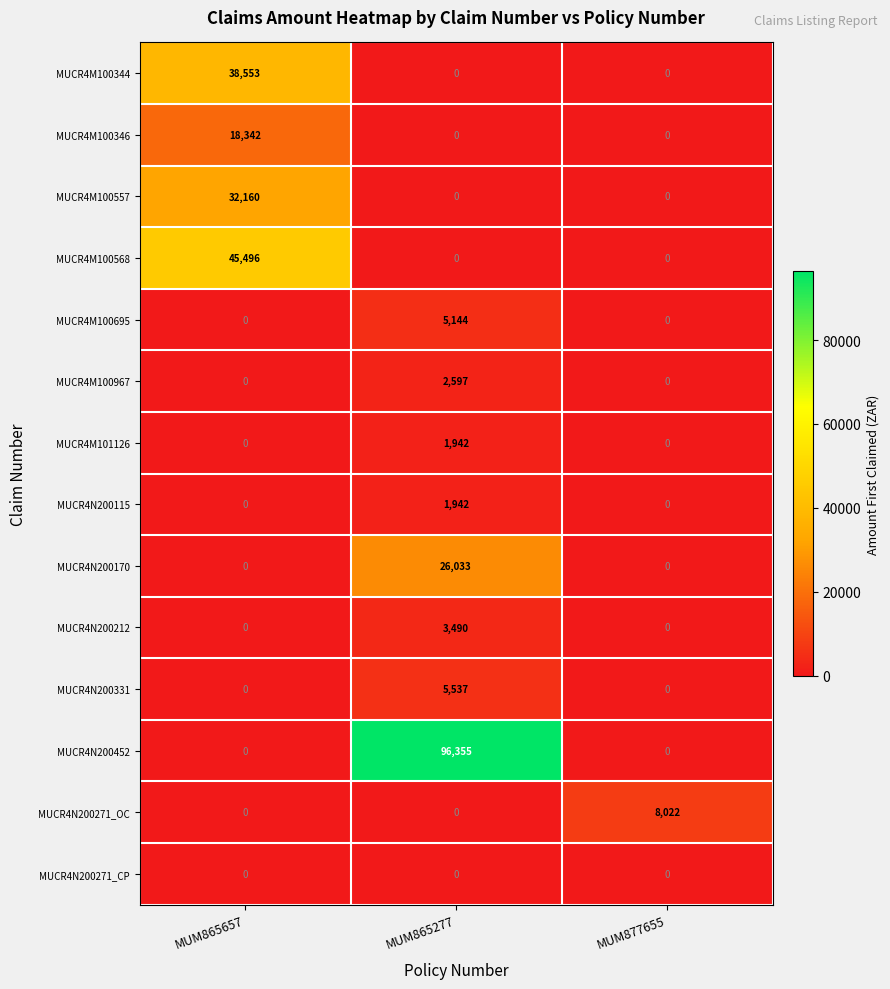

Which series has the widest spread of values?

MUCR4N200452